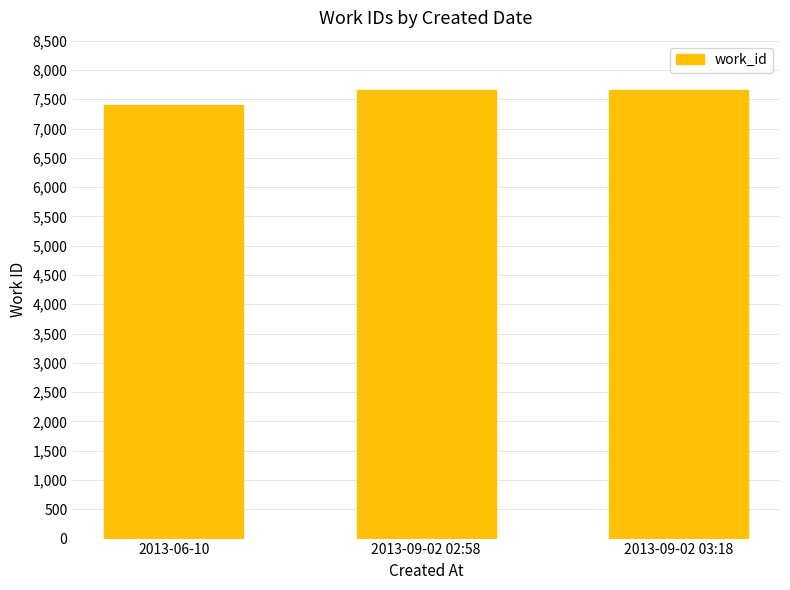

What is the minimum value shown in the chart?

7407